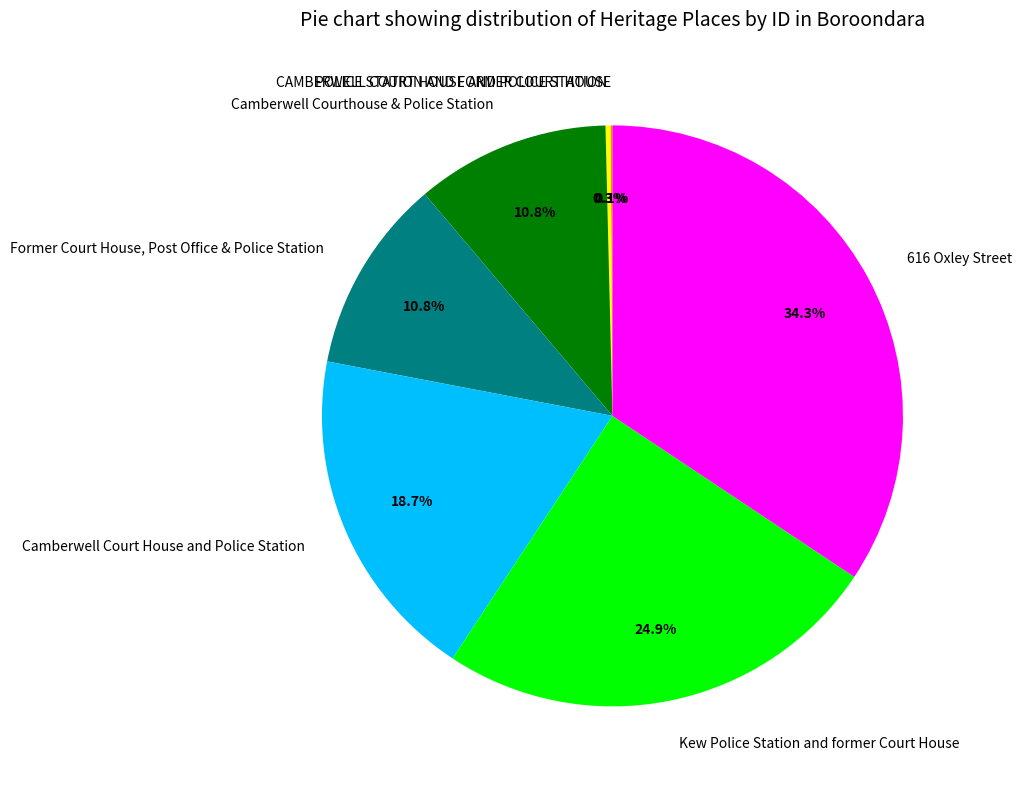

Which category has the biggest portion of the pie?

616 Oxley Street